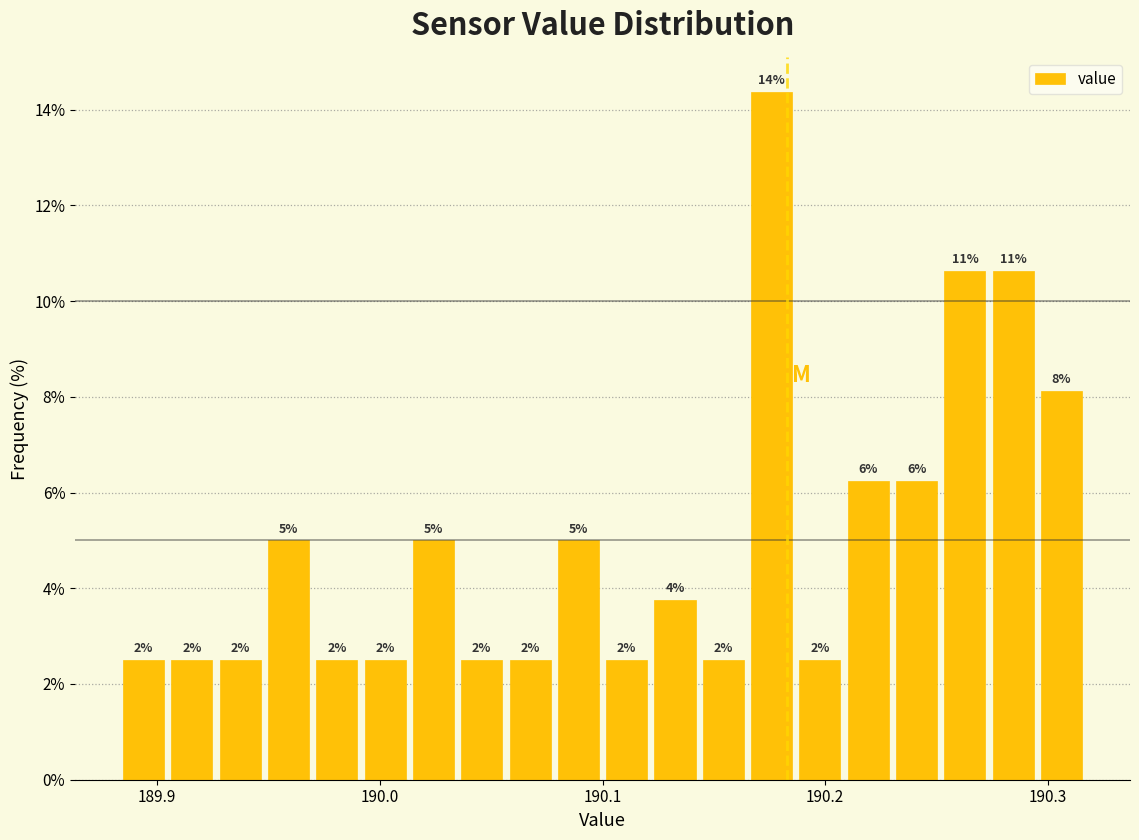

Around what value on the x-axis is the tallest bar? Give the approximate position of its centre, as read against the axis.

190.18